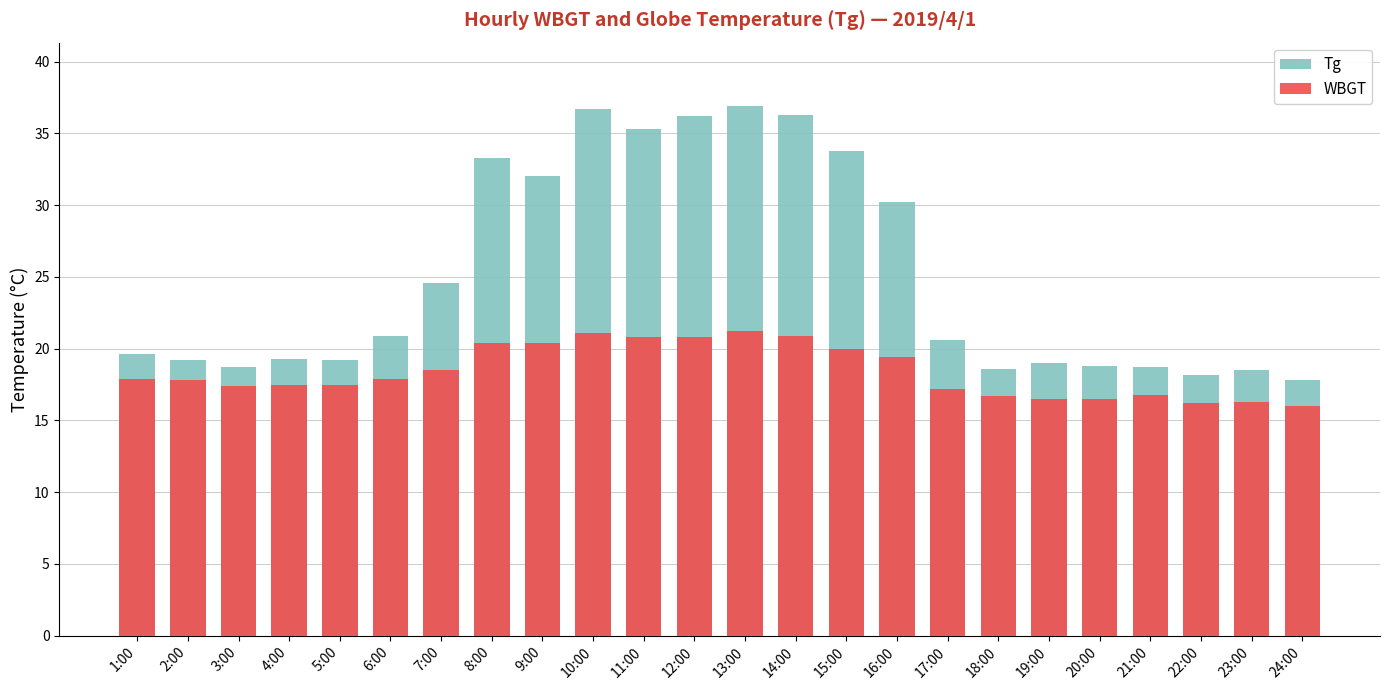

What is the approximate value of Tg at 2:00?

19.2